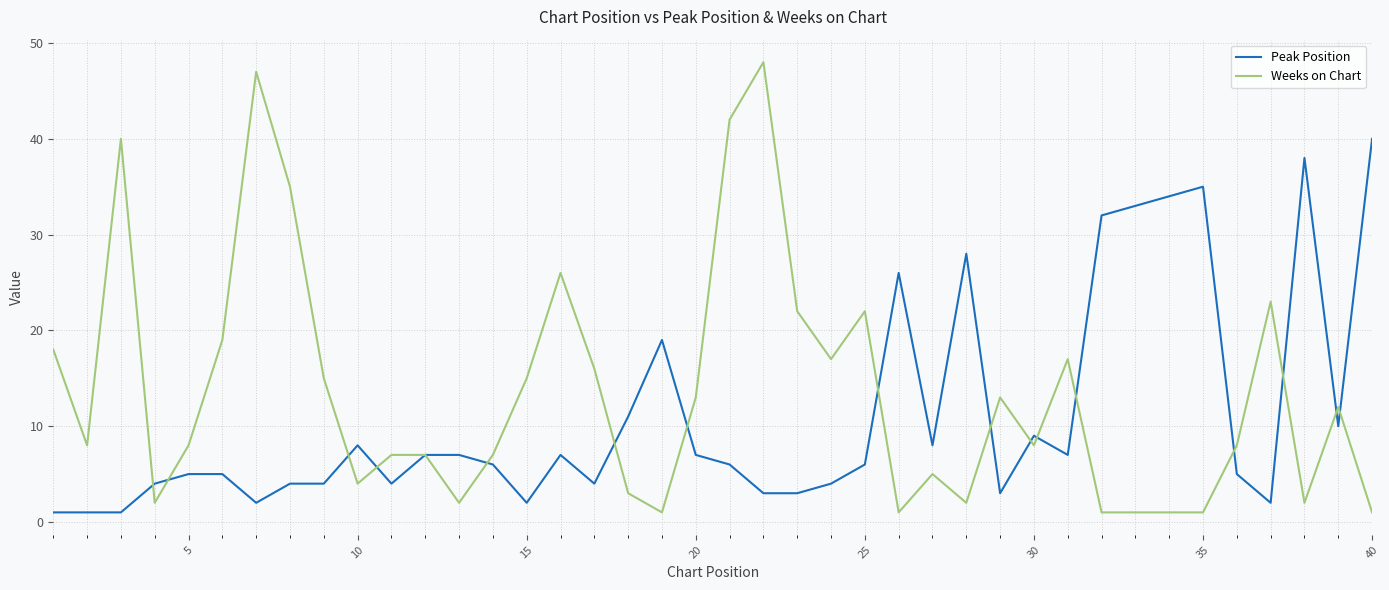

Which series has the largest range (max minus min)?

Weeks on Chart